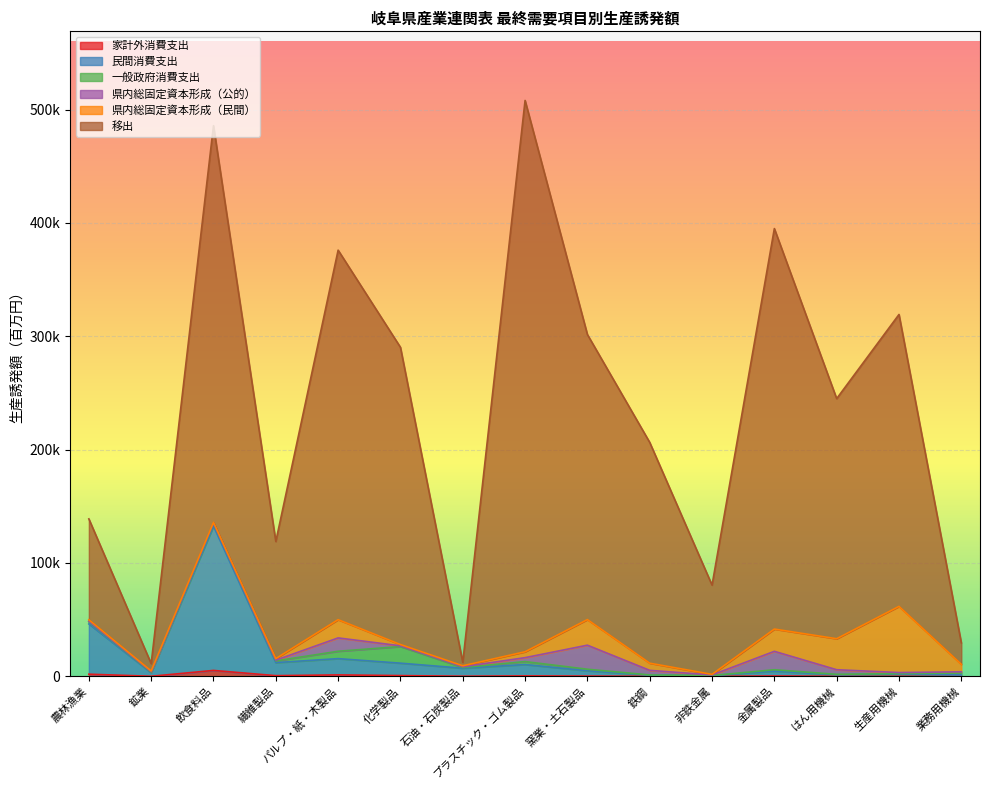

What is the total value across all series at 業務用機械?

30792.9